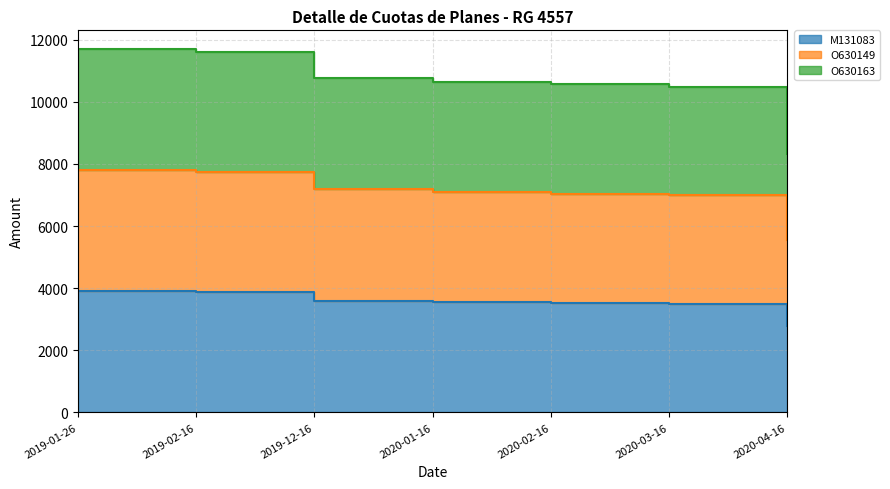

At which label is O630163 closest to 10023?

2020-03-16